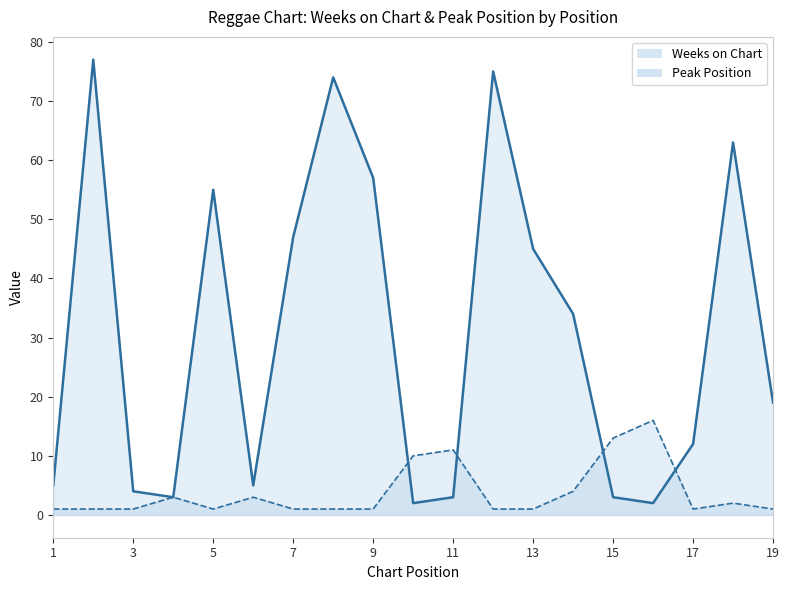

What is the greatest value displayed?

77